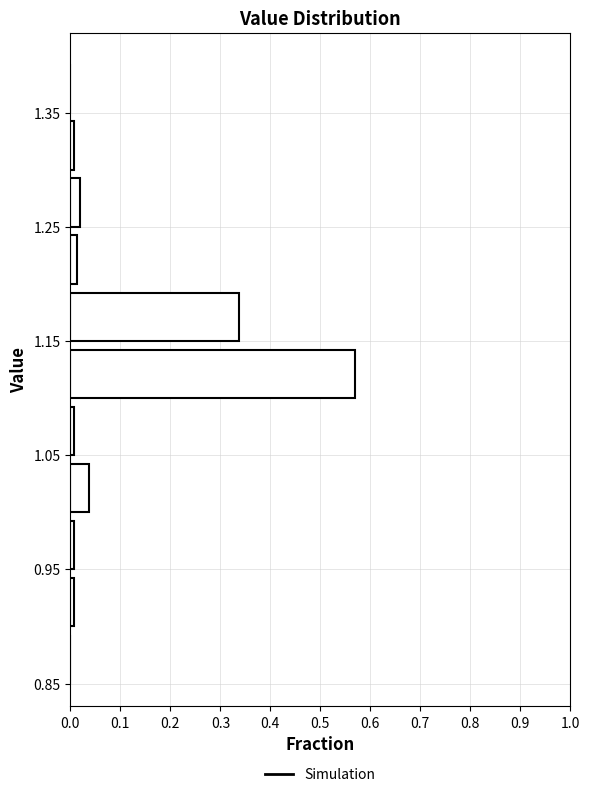

Which range on the y-axis has the longest bar?

1.10 to 1.15